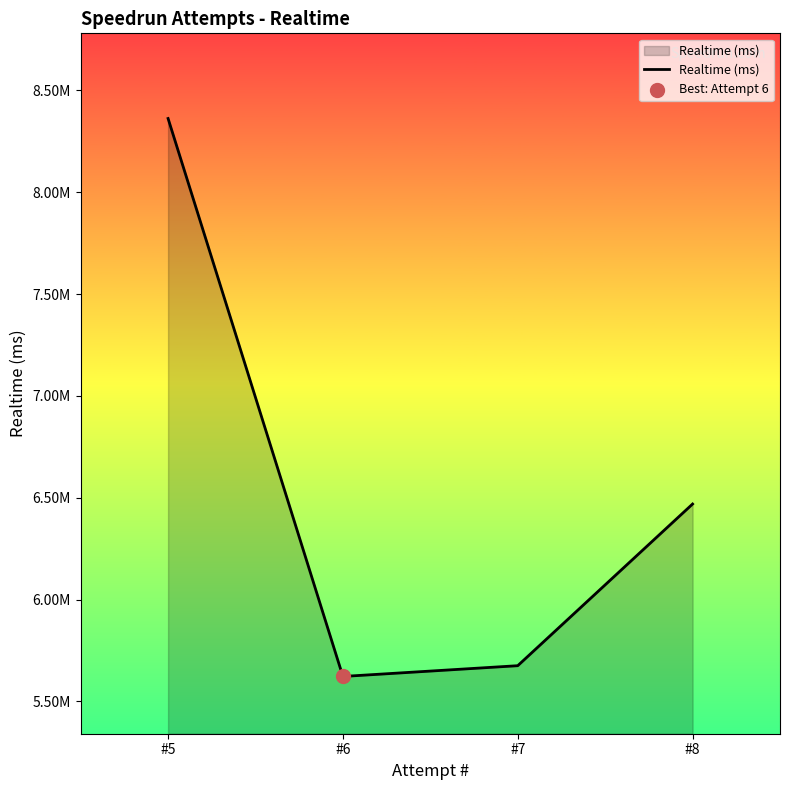

Does the chart have visible grid lines?

No